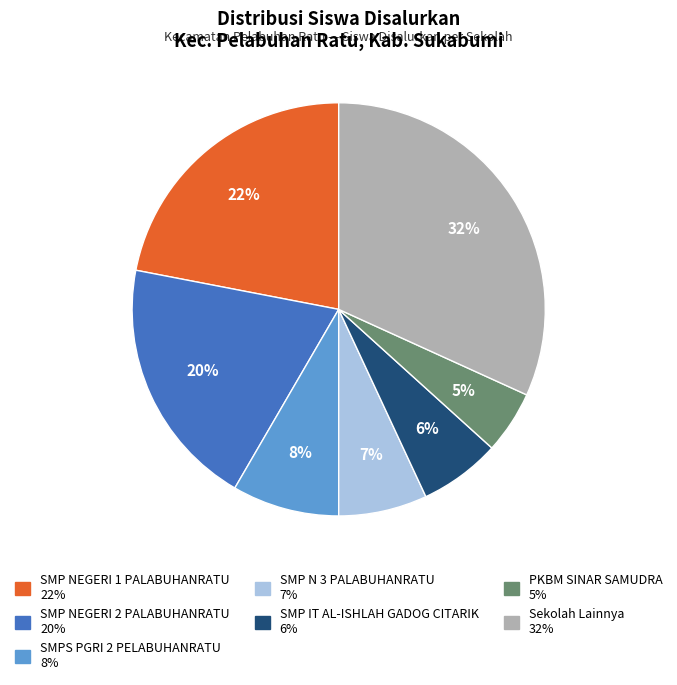

To the nearest percent, what is the difference between the largest and smallest slice percentages?

27%